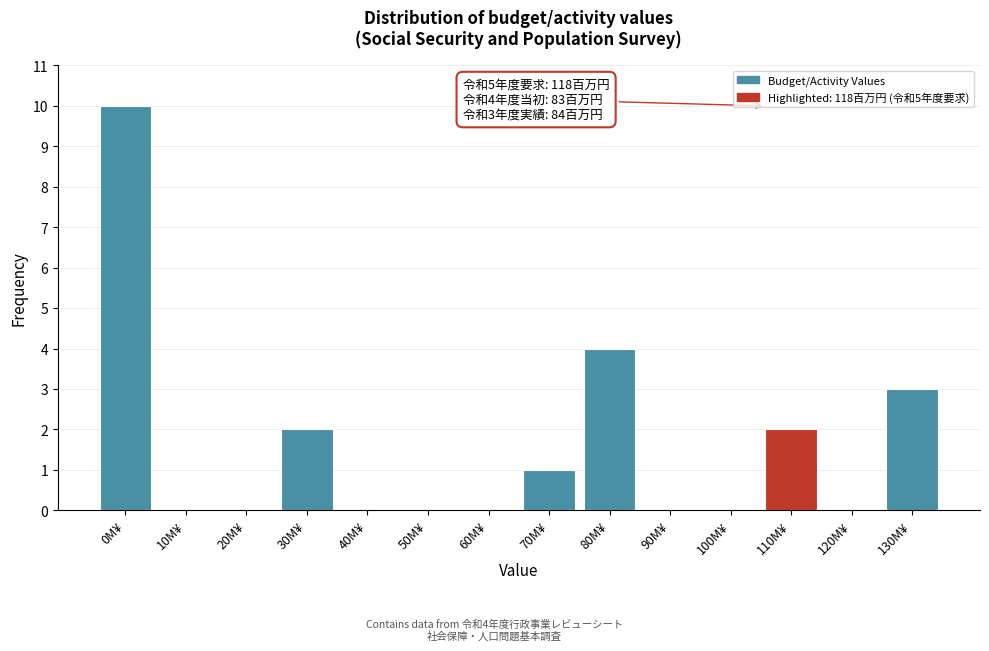

Reading right to left, what are all the values shown in this chart?

130M¥=3	120M¥=0	110M¥=2	100M¥=0	90M¥=0	80M¥=4	70M¥=1	60M¥=0	50M¥=0	40M¥=0	30M¥=2	20M¥=0	10M¥=0	0M¥=10